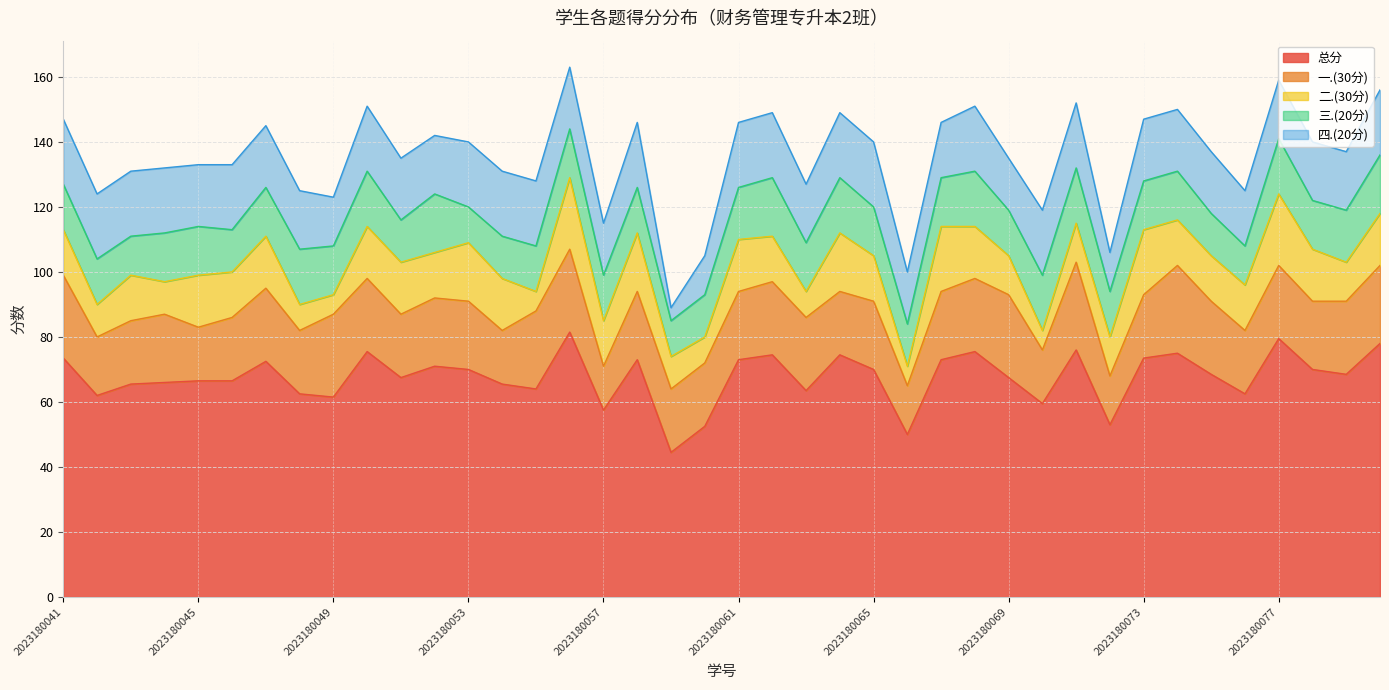

Does the chart display data point markers on the line(s)?

No